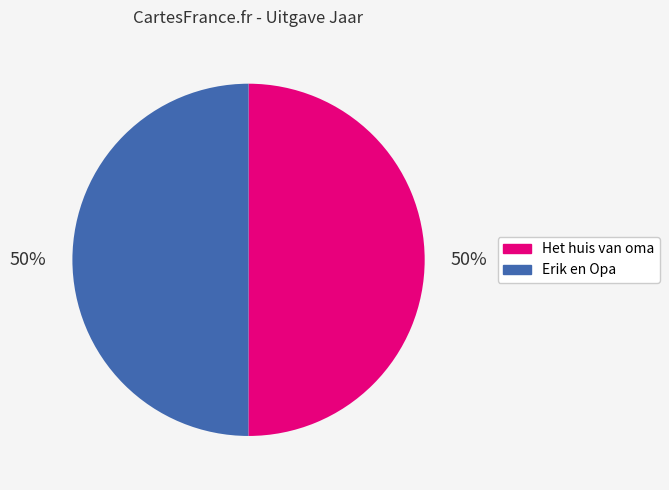

Do Het huis van oma and Erik en Opa together represent more than half of the pie?

Yes